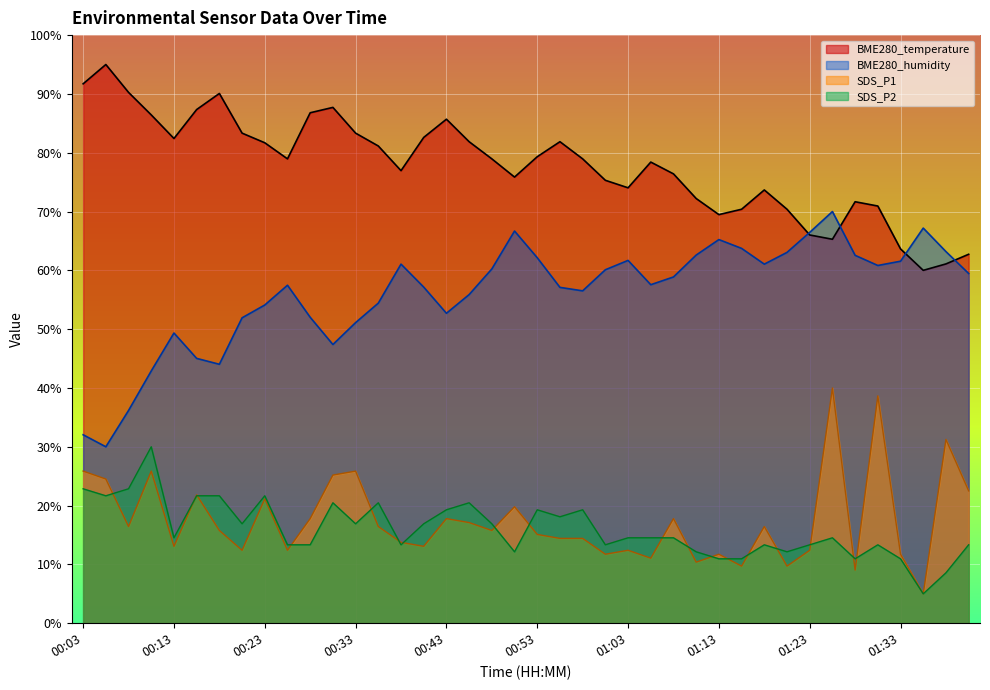

How many lines are shown in the chart?

4